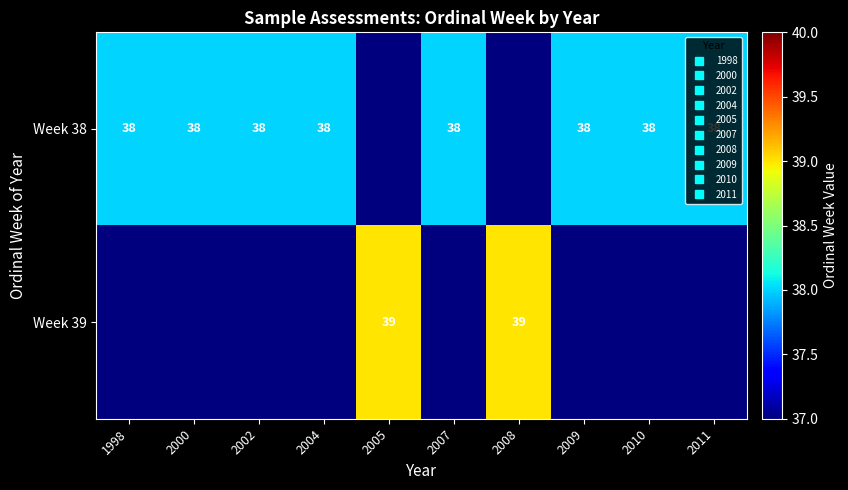

Which label corresponds to the largest value in the chart?

2005